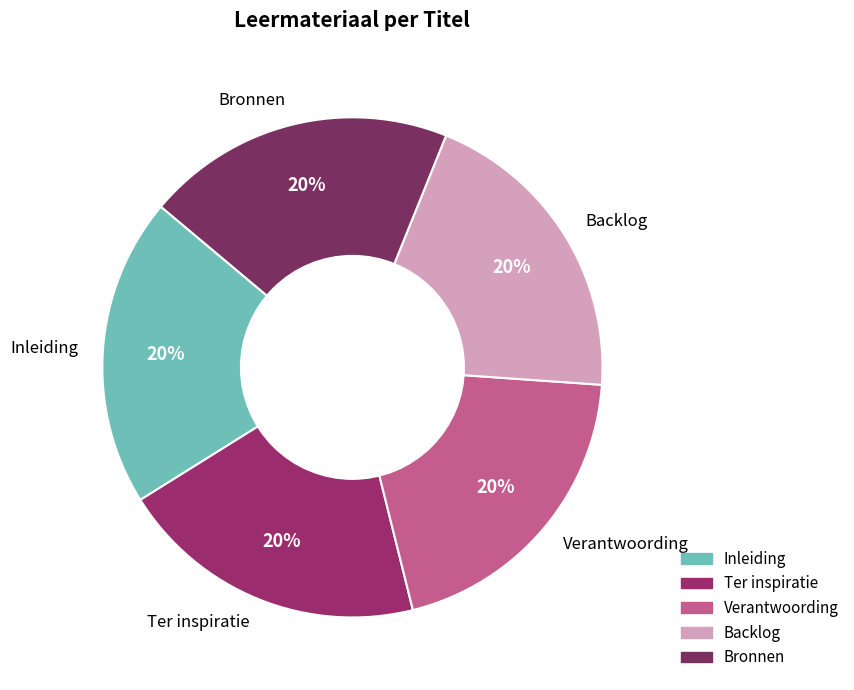

How many segments does this pie chart have?

5